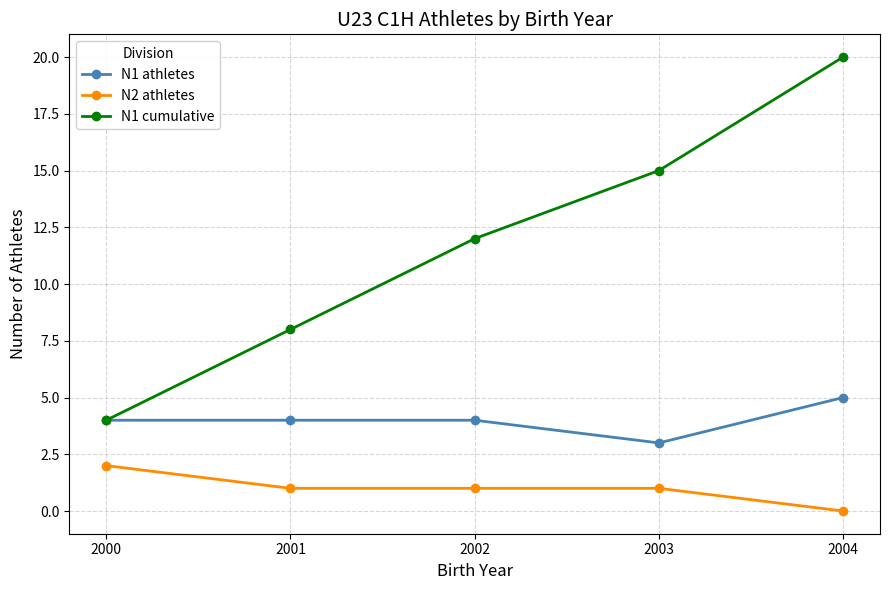

What is the lowest value of the N1 athletes series?

3